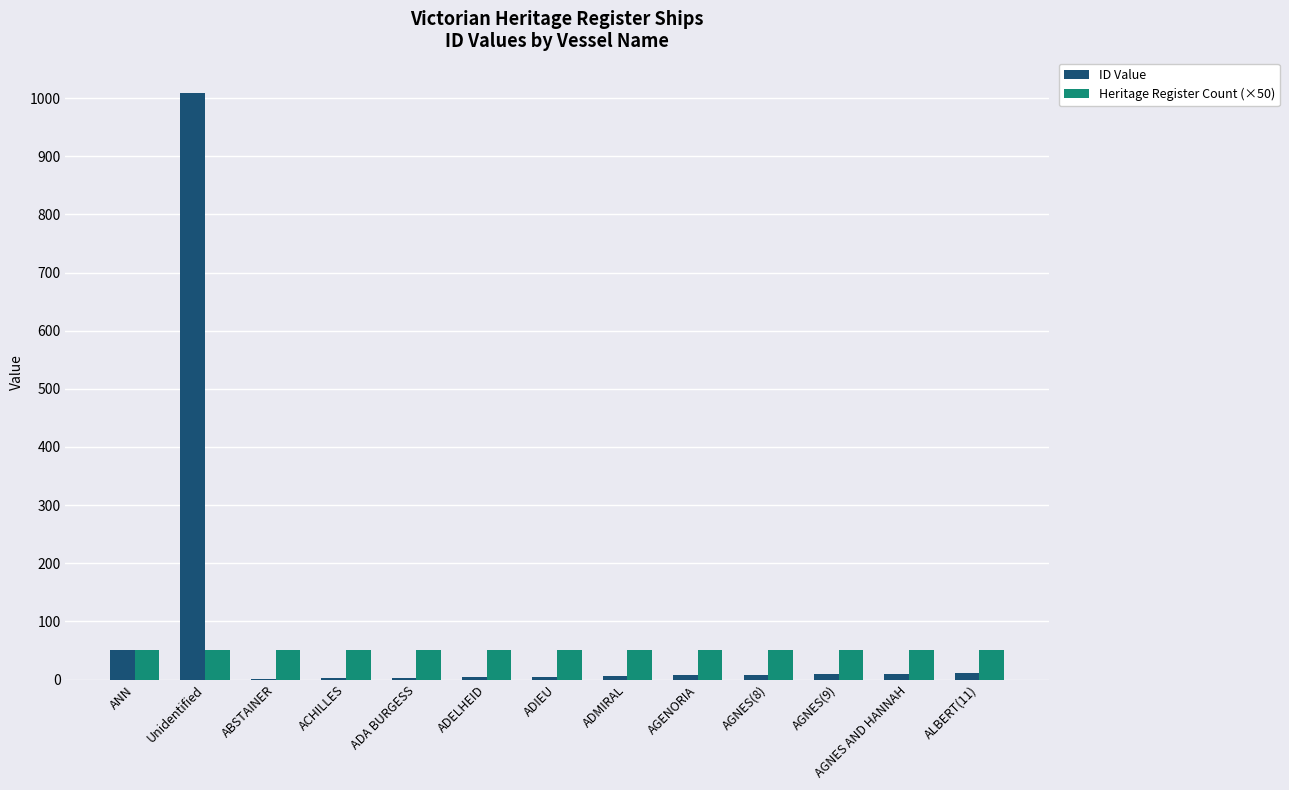

Which category has the highest value in the ID Value series?

Unidentified